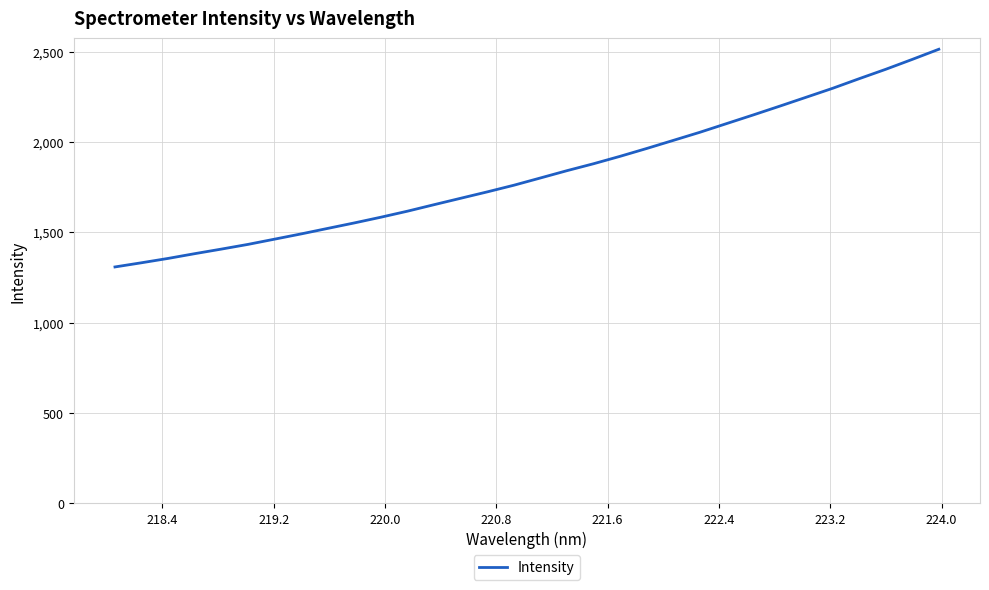

What is the difference between the maximum and minimum values?

1205.9